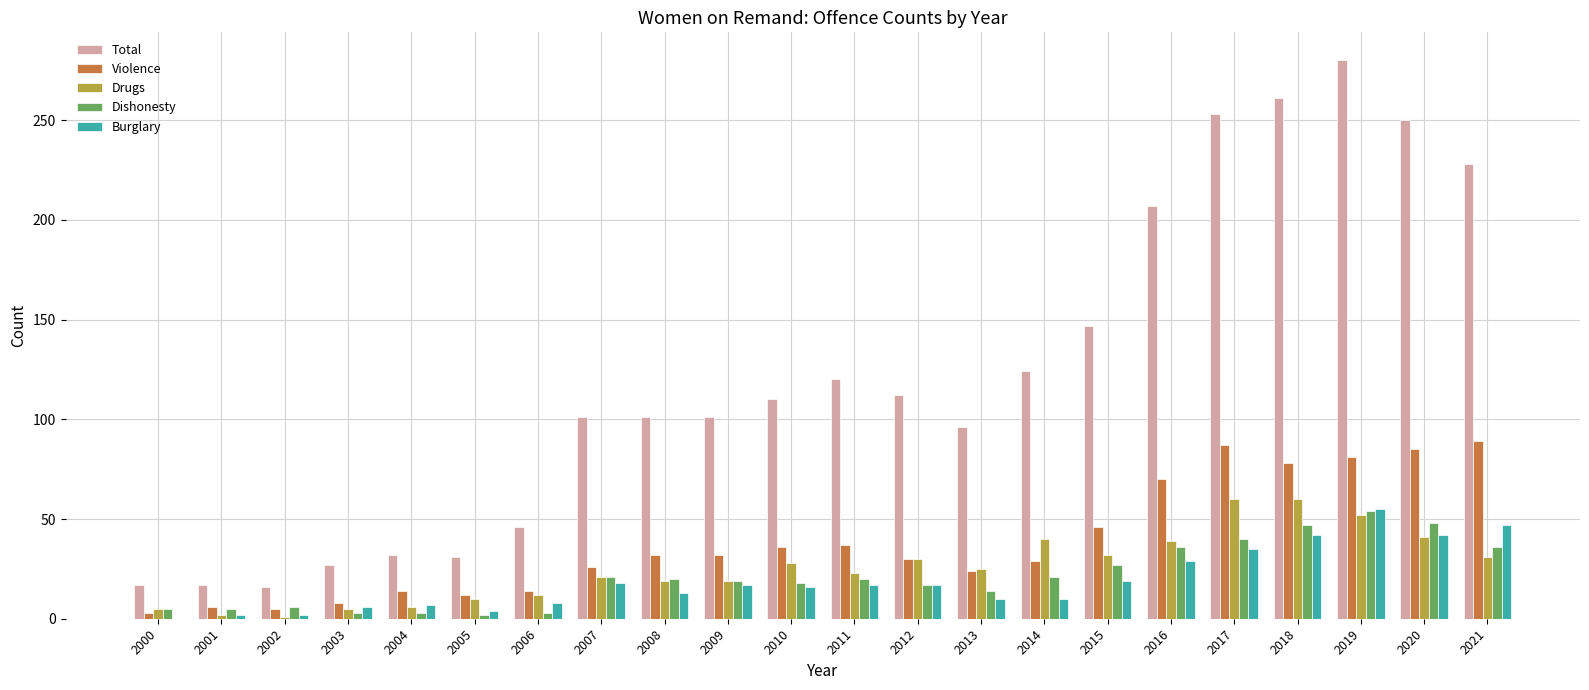

What is the average value of the Burglary series?

19